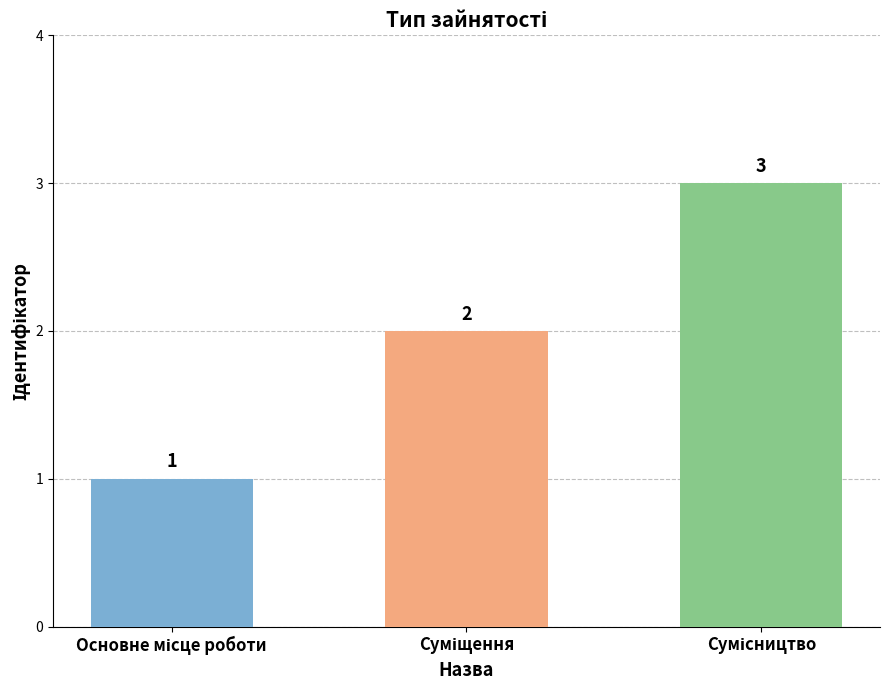

How many values are below 2?

1